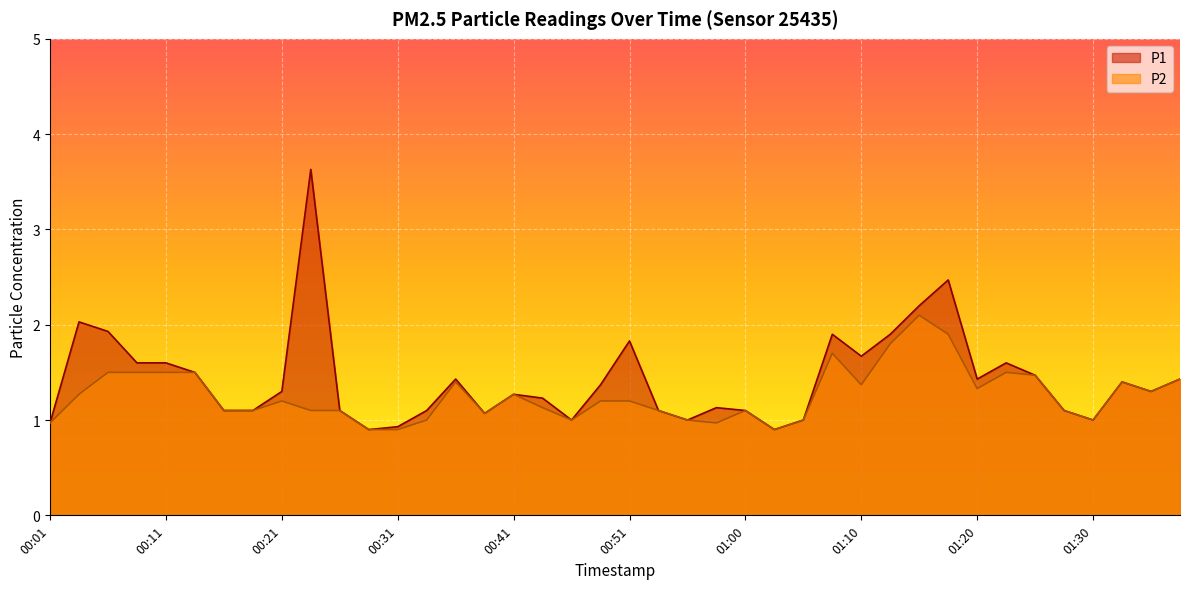

What is the label of the 8th point from the left?

00:18